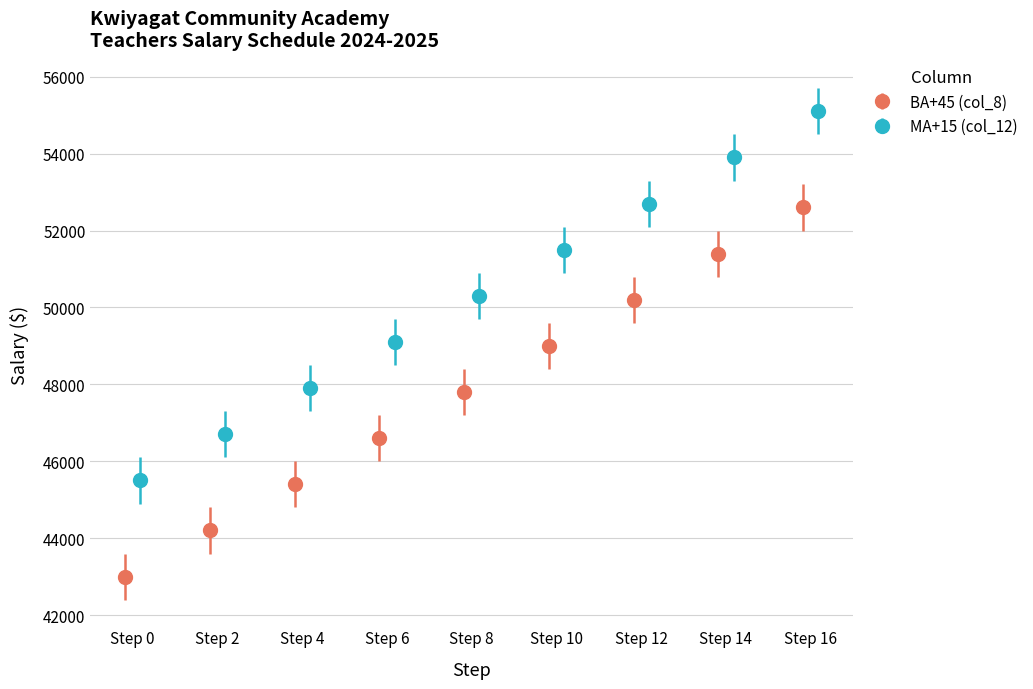

What is the lowest value of the BA+45 (col_8) series?

43000